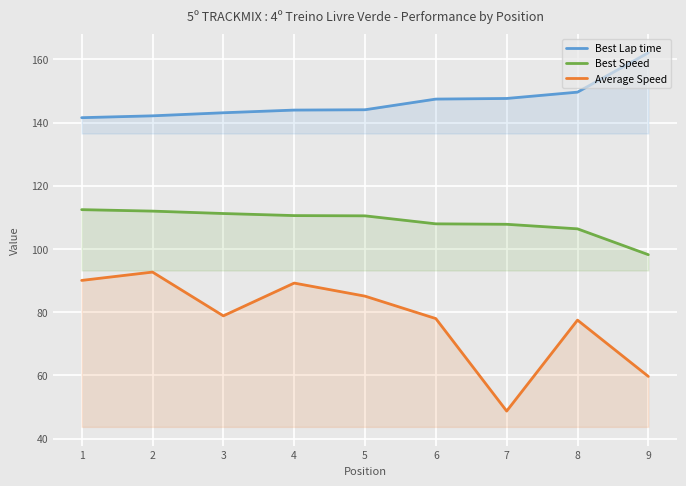

What is the greatest value displayed?

162.1